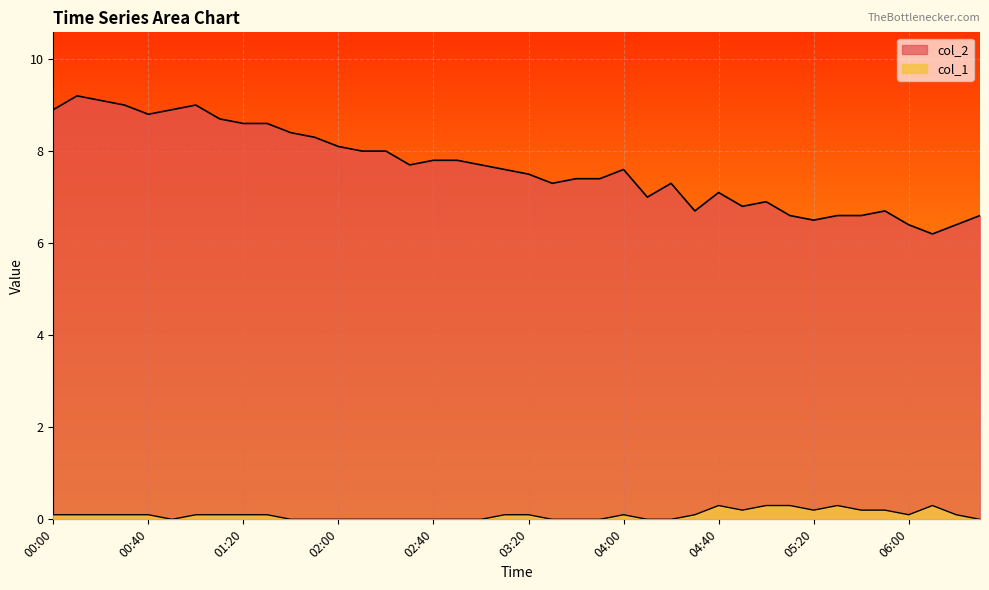

What is the value of the col_2 point at the 38th from the left?

6.2